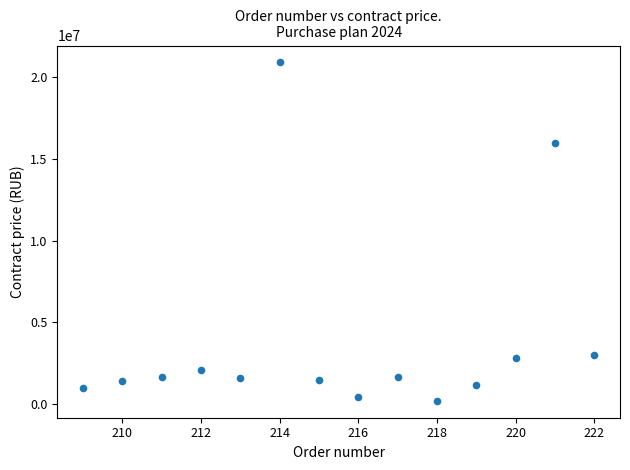

What Y value in the scatter plot is closest to 10553106?

16000000.0